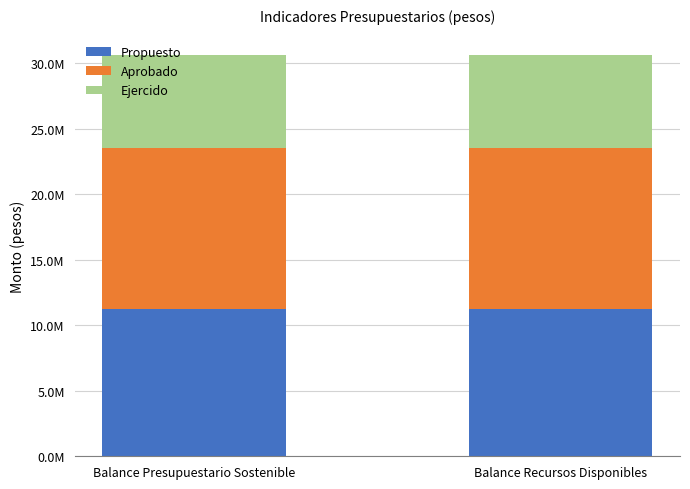

List the series in order of their overall mean, lowest first.

Ejercido, Propuesto, Aprobado